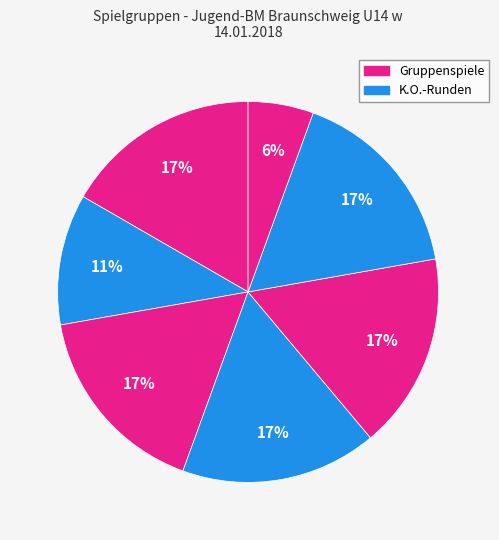

Count the number of slices in the pie.

7